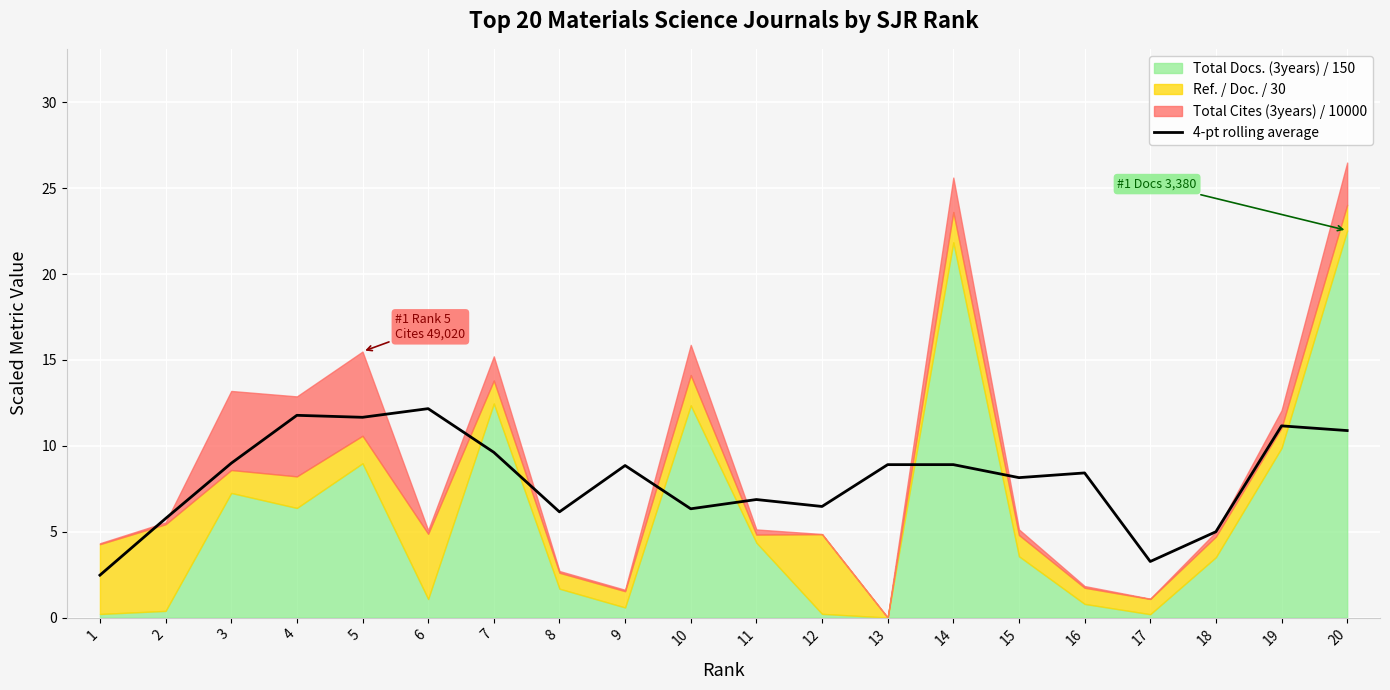

What is the lowest value of the 4-pt rolling average series?

2.5